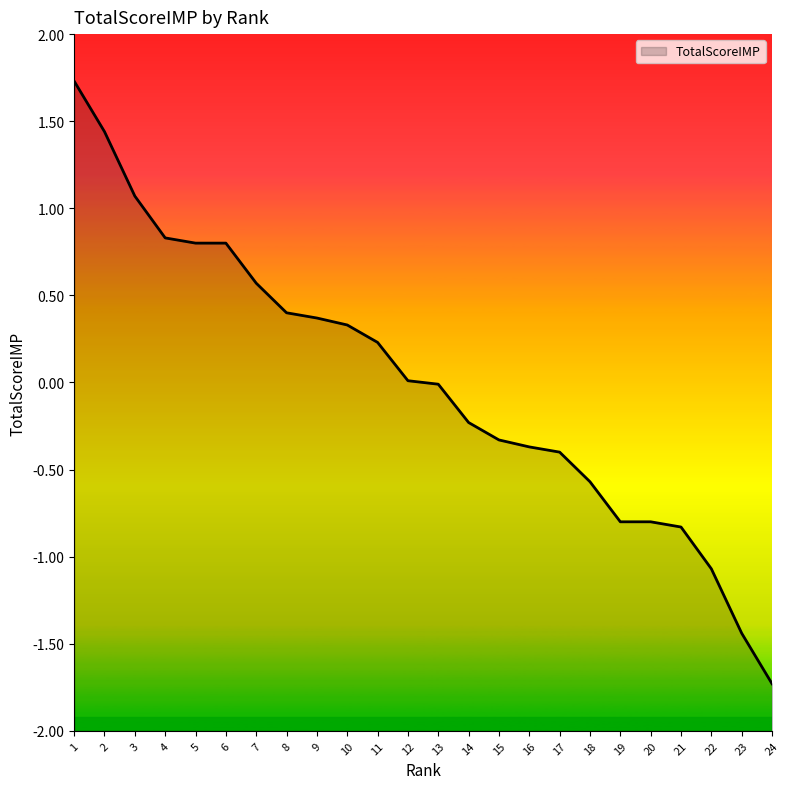

The value at 17 is -0.4. True or false?

True